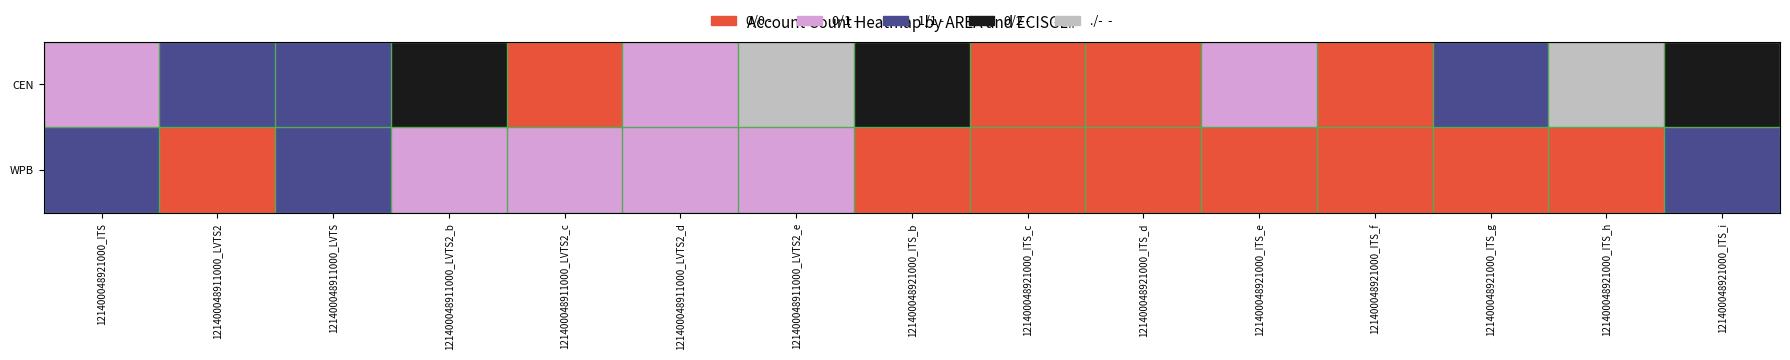

Reading left to right, list all the values displayed in this chart.

CEN: 121400048921000_ITS=1	121400048911000_LVTS2=2	121400048911000_LVTS=2	121400048911000_LVTS2_b=3	121400048911000_LVTS2_c=0	121400048911000_LVTS2_d=1	121400048911000_LVTS2_e=4	121400048921000_ITS_b=3	121400048921000_ITS_c=0	121400048921000_ITS_d=0	121400048921000_ITS_e=1	121400048921000_ITS_f=0	121400048921000_ITS_g=2	121400048921000_ITS_h=4	121400048921000_ITS_i=3
WPB: 121400048921000_ITS=2	121400048911000_LVTS2=0	121400048911000_LVTS=2	121400048911000_LVTS2_b=1	121400048911000_LVTS2_c=1	121400048911000_LVTS2_d=1	121400048911000_LVTS2_e=1	121400048921000_ITS_b=0	121400048921000_ITS_c=0	121400048921000_ITS_d=0	121400048921000_ITS_e=0	121400048921000_ITS_f=0	121400048921000_ITS_g=0	121400048921000_ITS_h=0	121400048921000_ITS_i=2